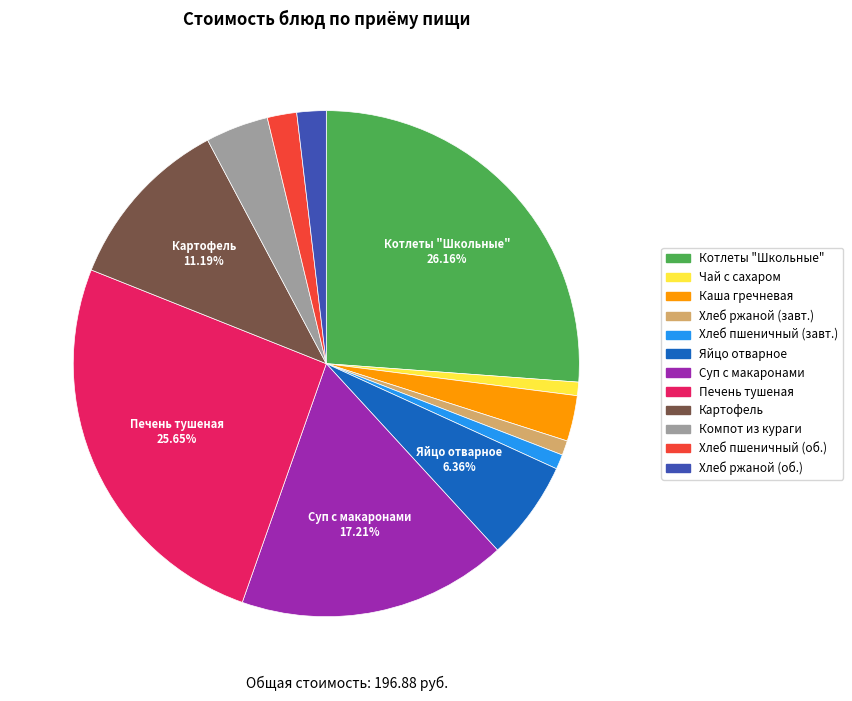

Do Компот из кураги and Суп с макаронами together represent more than half of the pie?

No